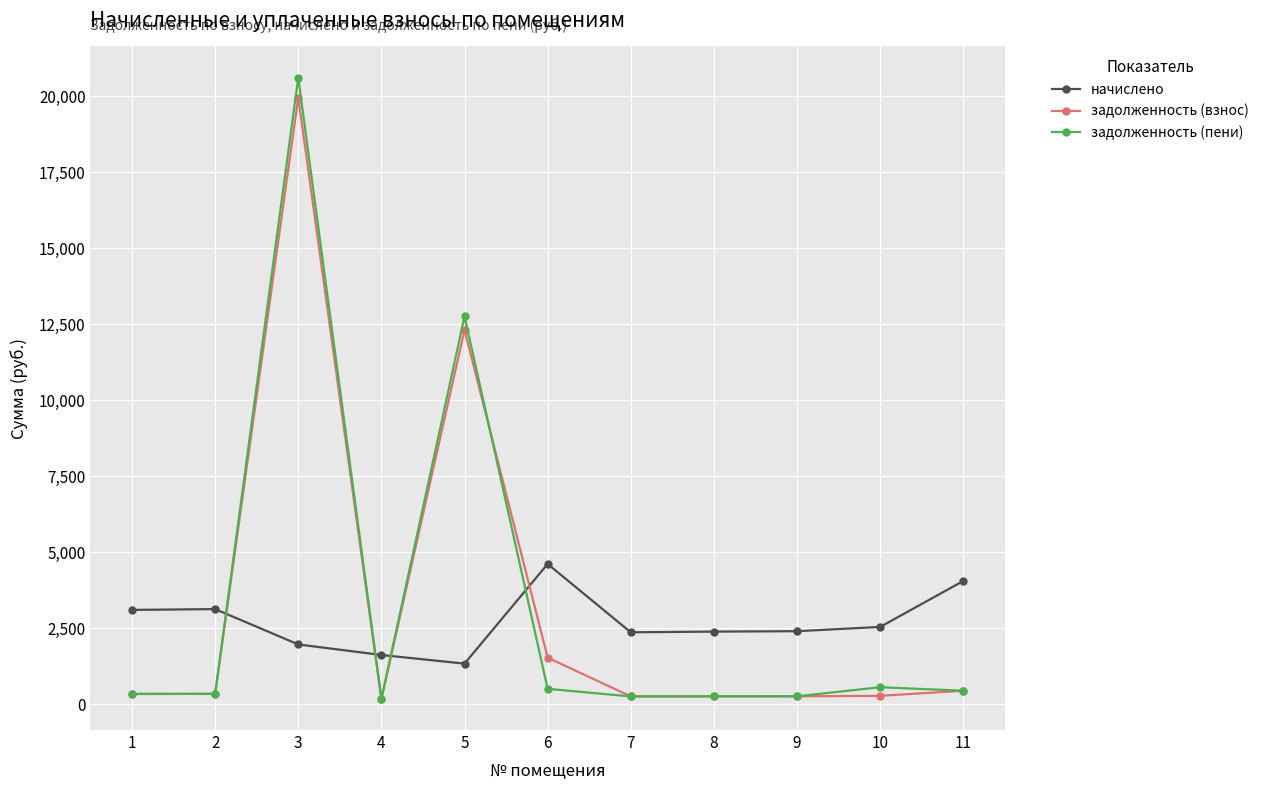

How many intersections are there between начислено and задолженность (пени)?

4